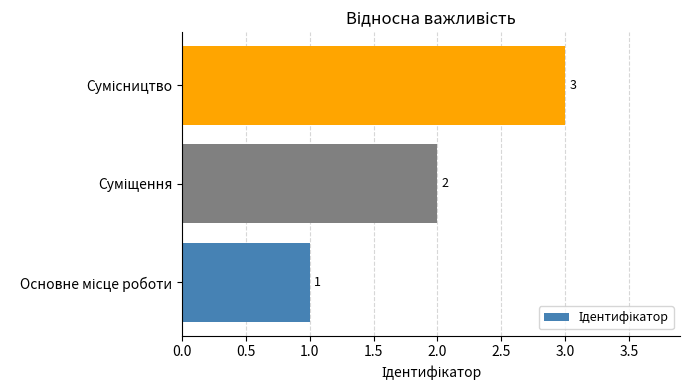

Count the values in the range 1 to 3.

3